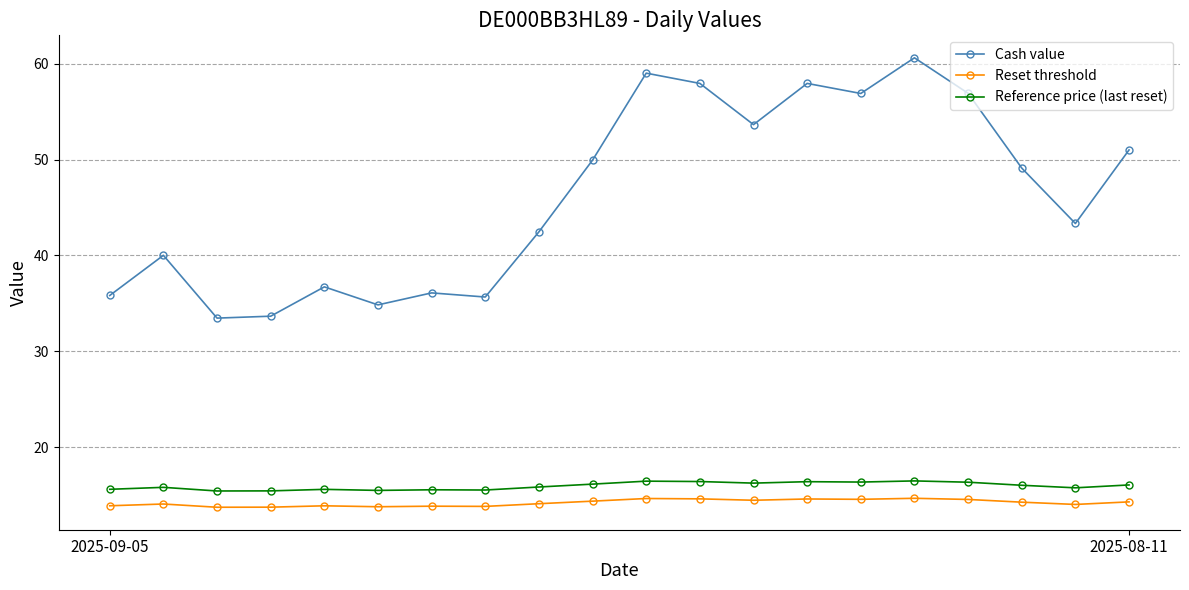

Which series has the widest spread of values?

Cash value